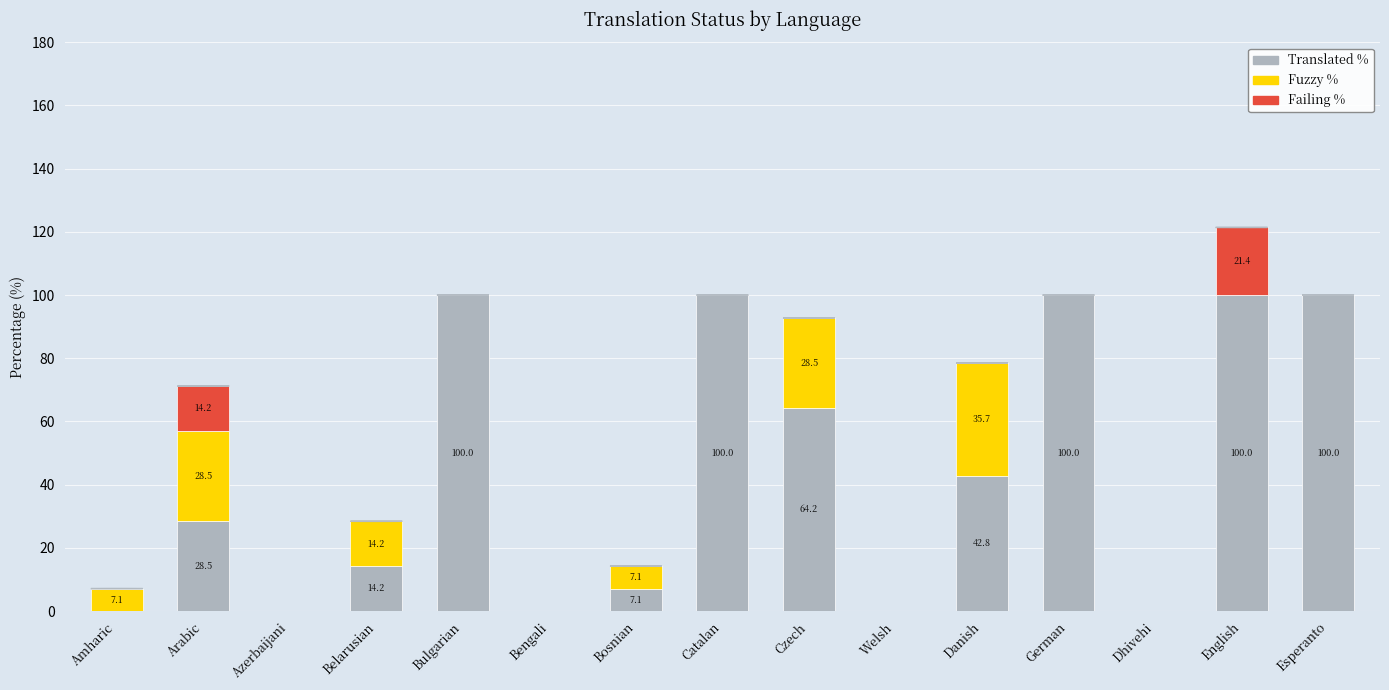

The Translated % series shows 38.0 at Arabic. True or false?

False